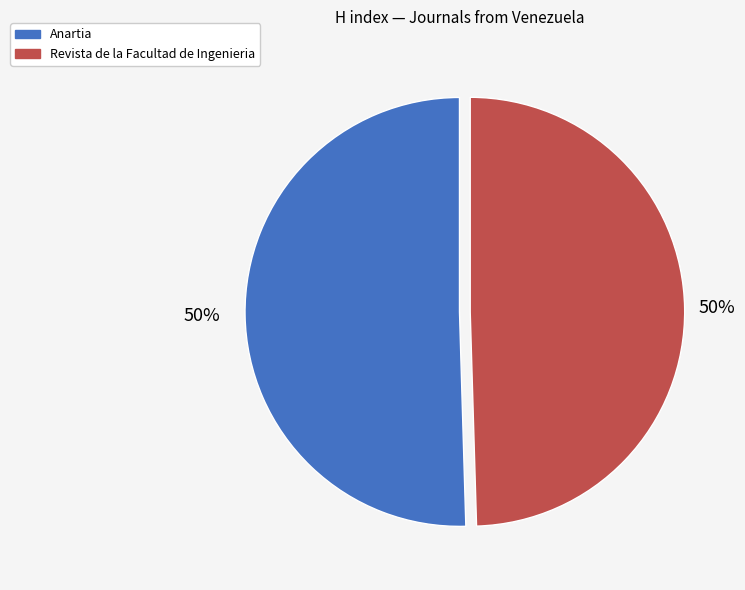

Is it true that Anartia is 41% of the pie?

False